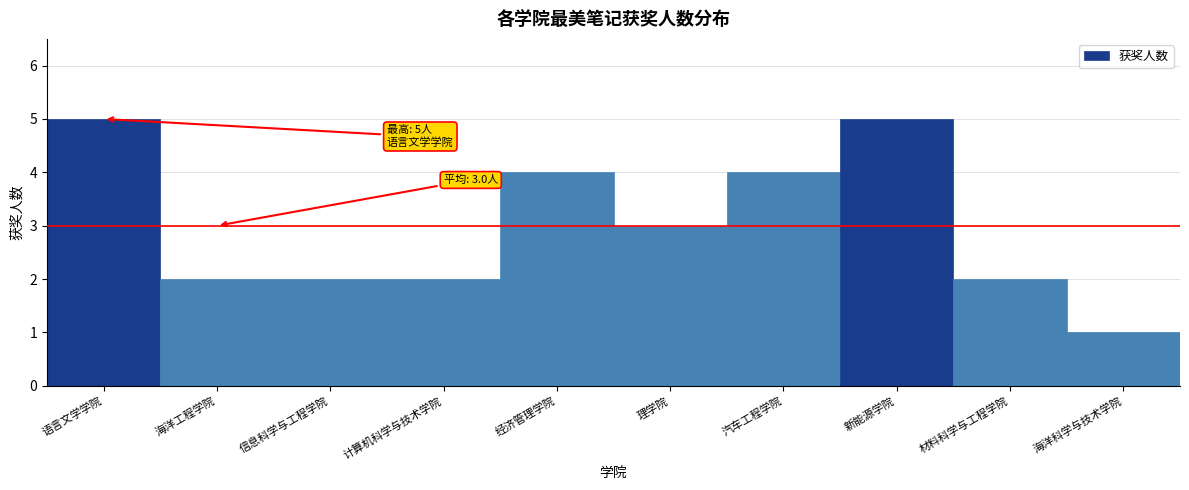

Reading right to left, extract all data points from this chart.

海洋科学与技术学院=1	材料科学与工程学院=2	新能源学院=5	汽车工程学院=4	理学院=3	经济管理学院=4	计算机科学与技术学院=2	信息科学与工程学院=2	海洋工程学院=2	语言文学学院=5